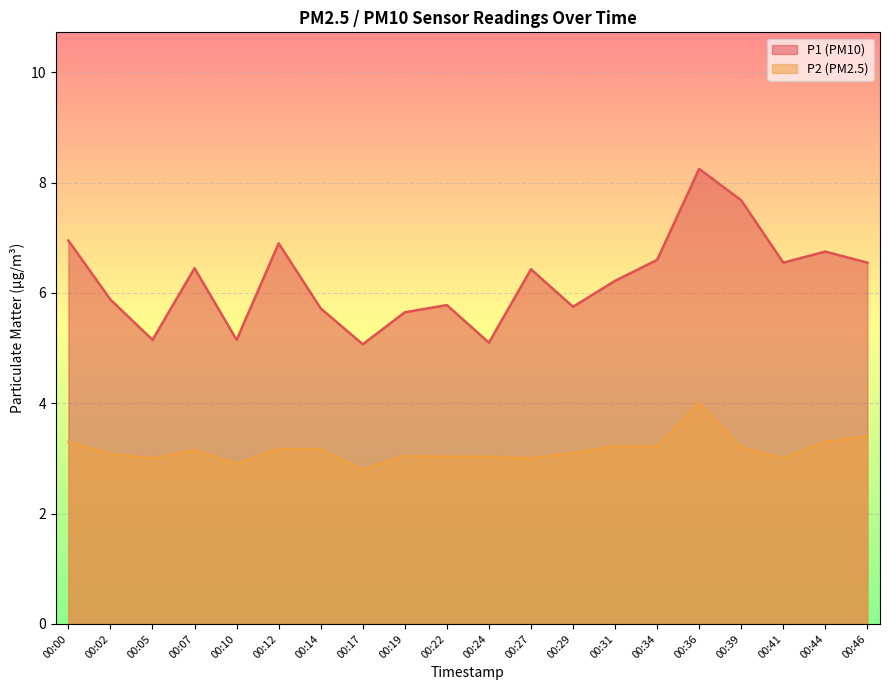

In P2, how many points are higher than both neighbors (excluding endpoints)?

3